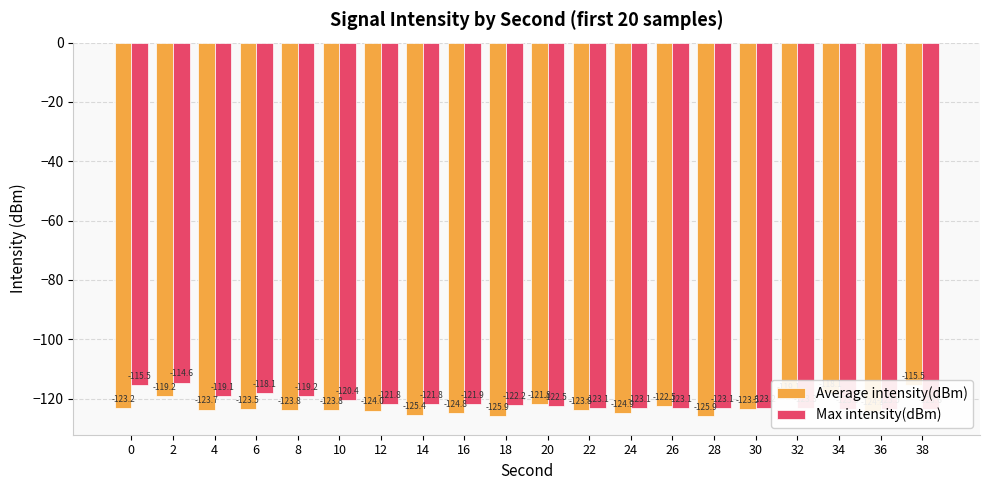

Reading left to right, list all the values displayed in this chart.

Average intensity(dBm): 0=-123.2	2=-119.2	4=-123.7	6=-123.5	8=-123.8	10=-123.8	12=-124.0	14=-125.4	16=-124.8	18=-125.9	20=-121.8	22=-123.8	24=-124.9	26=-122.5	28=-125.9	30=-123.5	32=-119.1	34=-118.1	36=-124.3	38=-115.5
Max intensity(dBm): 0=-115.5	2=-114.6	4=-119.1	6=-118.1	8=-119.2	10=-120.4	12=-121.8	14=-121.8	16=-121.9	18=-122.2	20=-122.5	22=-123.1	24=-123.1	26=-123.1	28=-123.1	30=-123.2	32=-123.3	34=-123.5	36=-123.5	38=-123.6